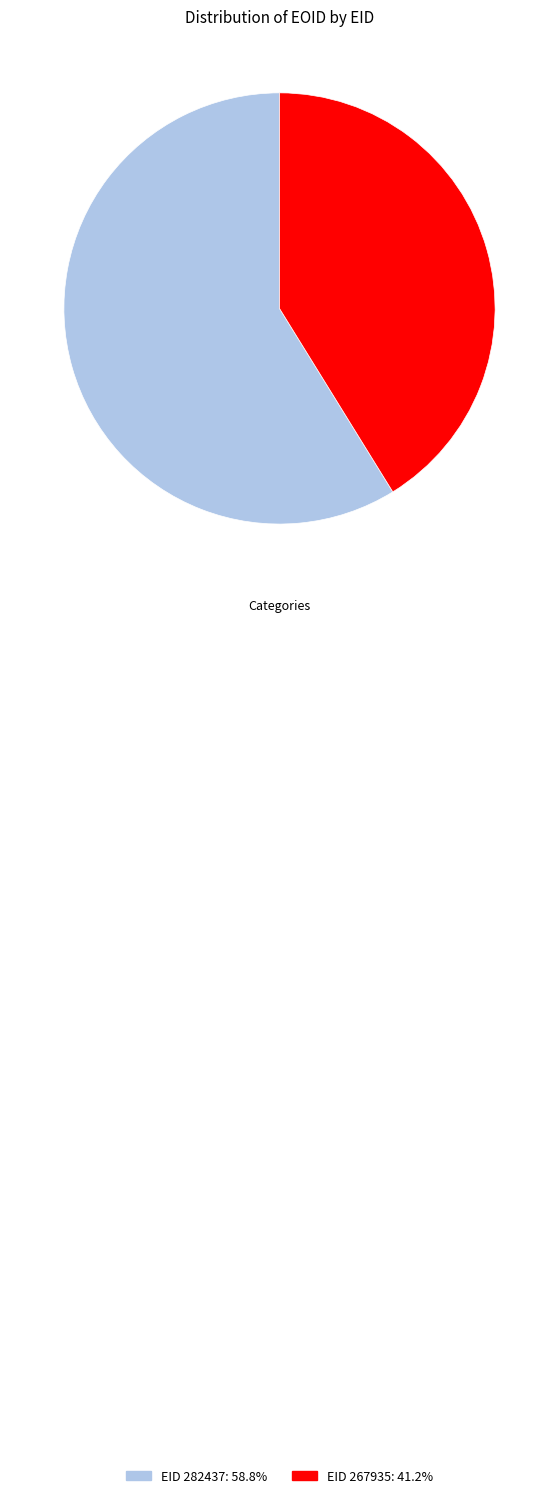

Is there any slice that represents more than half of the pie?

Yes